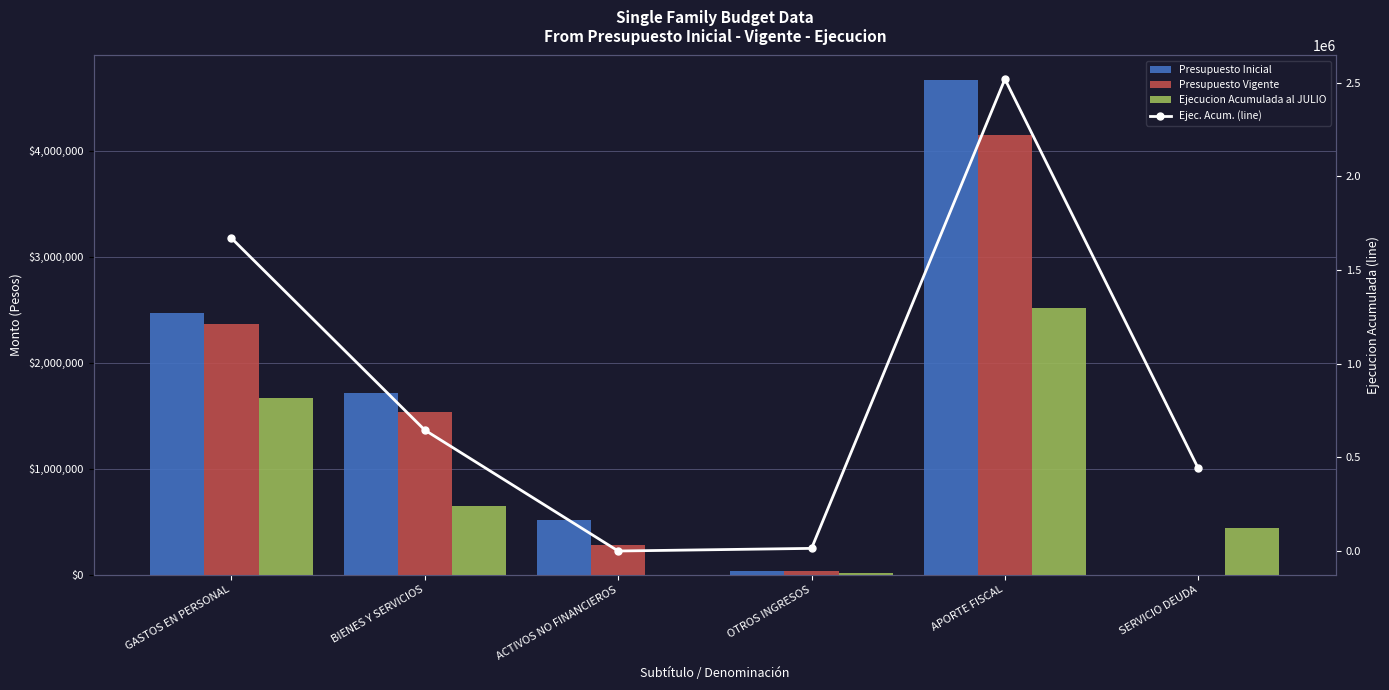

At which label does Ejecucion Acumulada al JULIO reach its minimum?

ACTIVOS NO FINANCIEROS